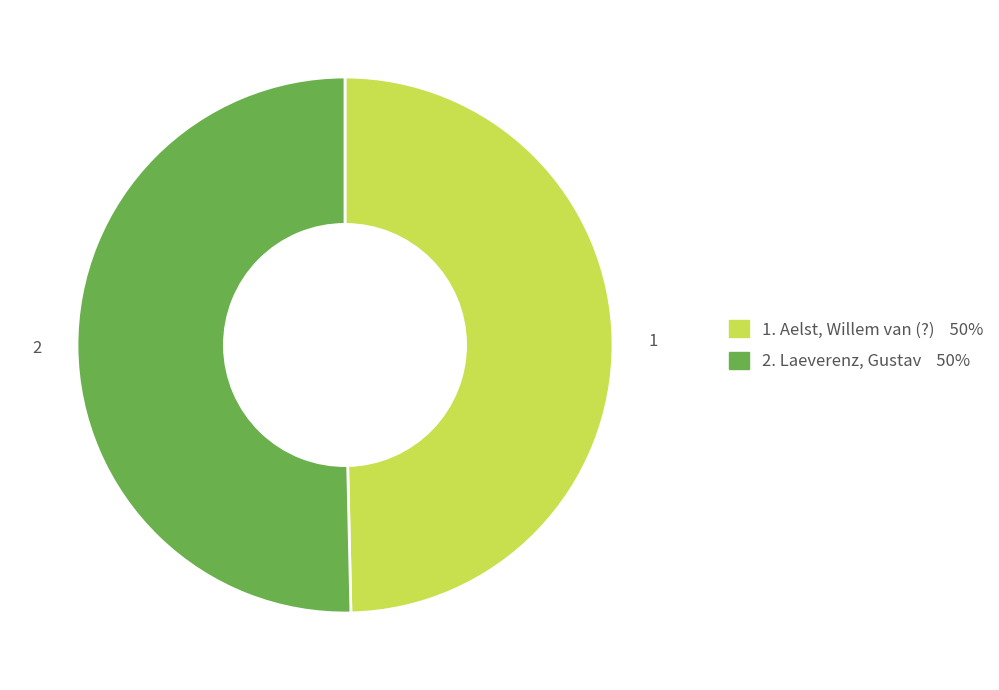

Does any single category account for the majority?

Yes